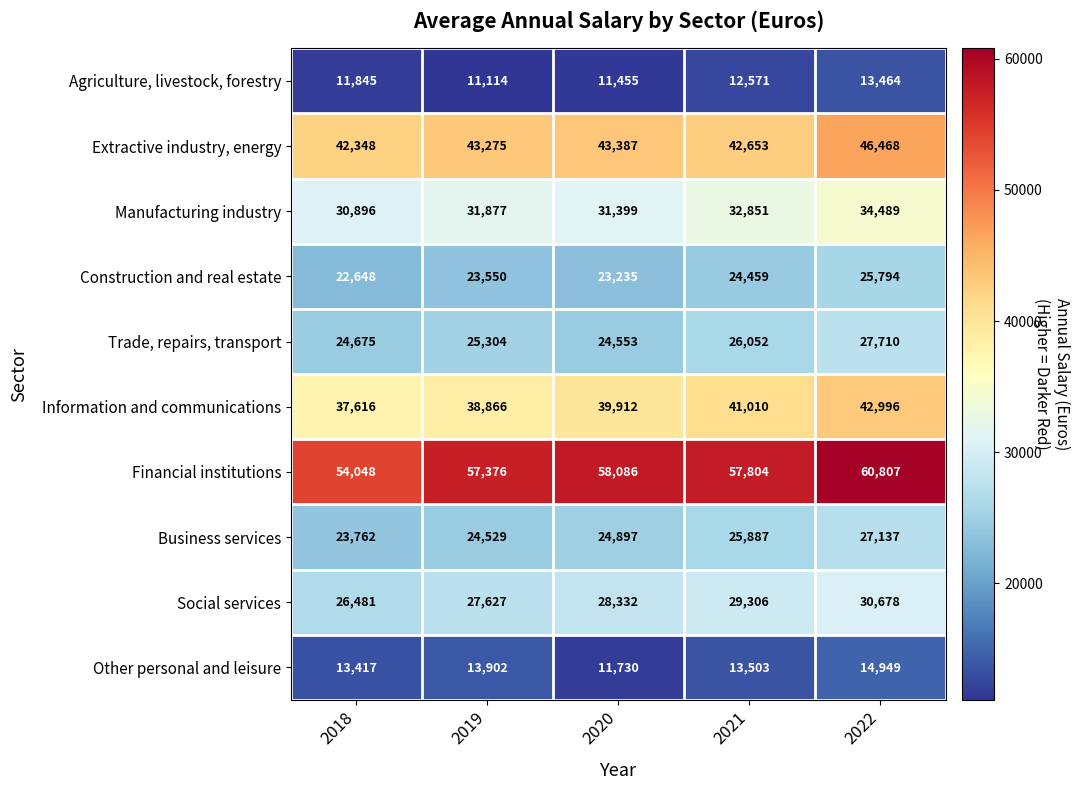

What is the difference between the second highest and minimum values in the Financial institutions series?

4038